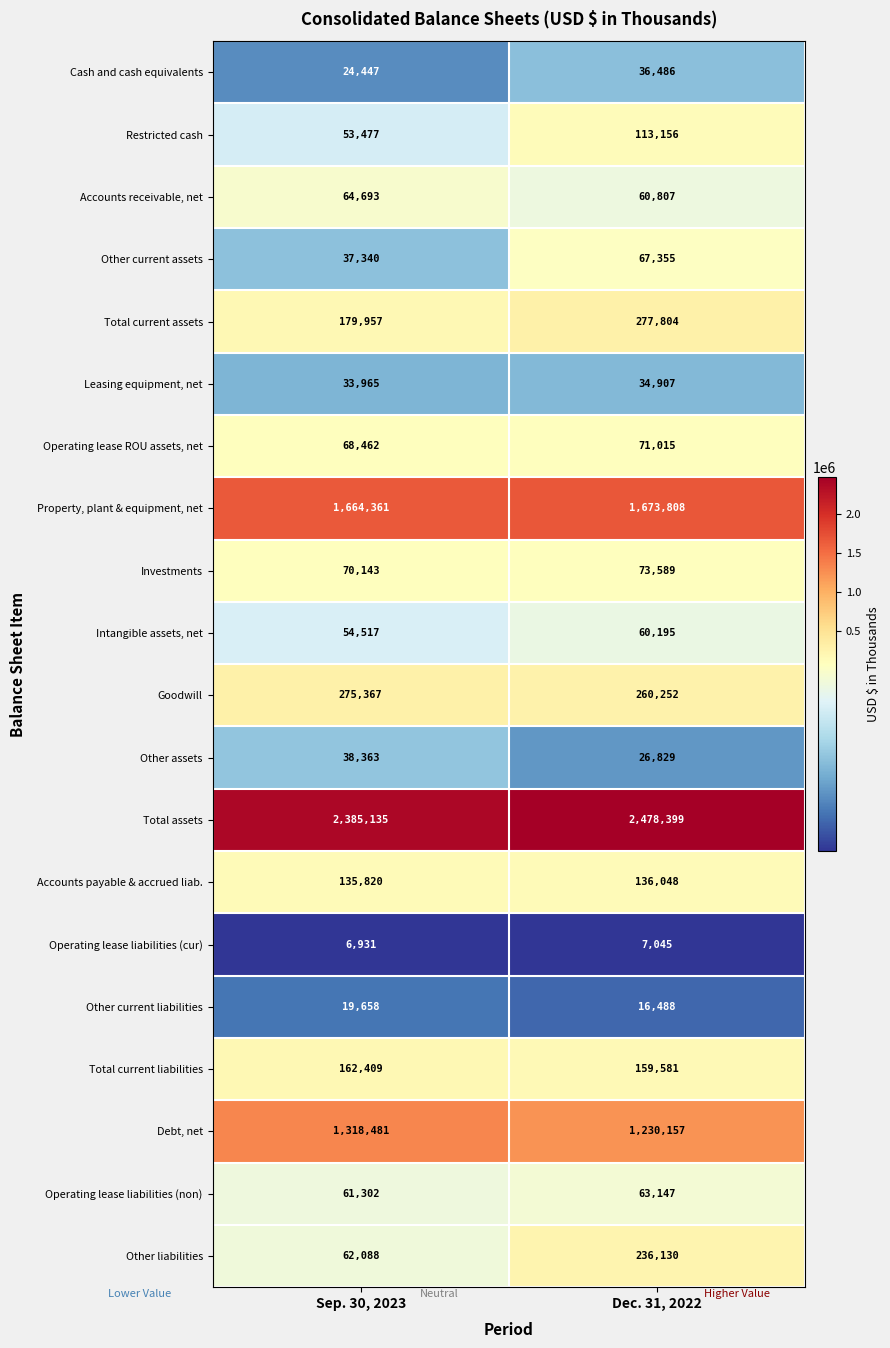

What is the sum of the Goodwill values at Sep. 30, 2023 and Dec. 31, 2022?

535619